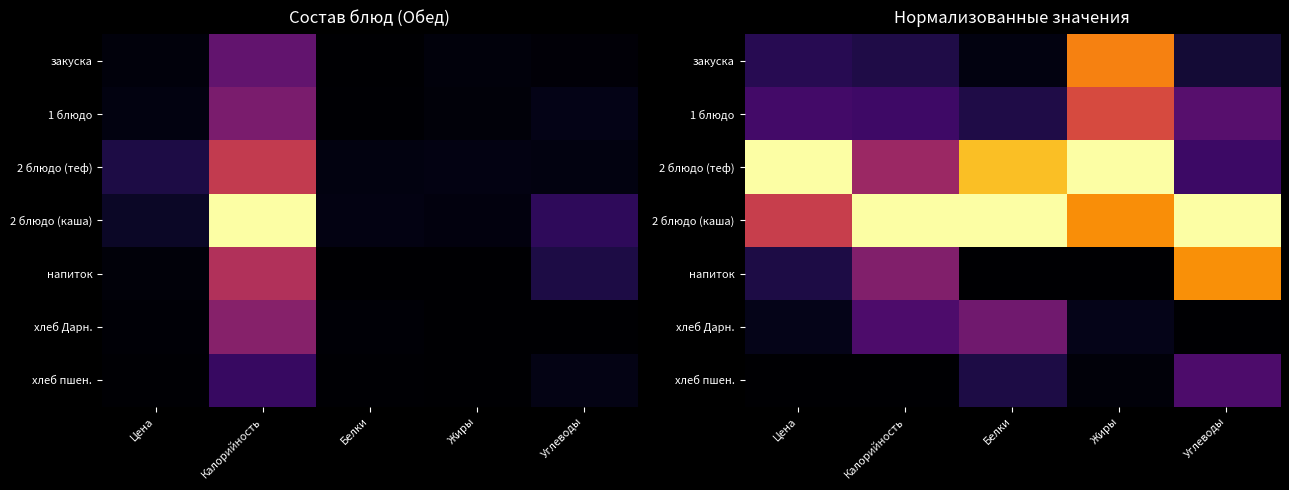

What is the maximum value for 2 блюдо (теф)?

1.0